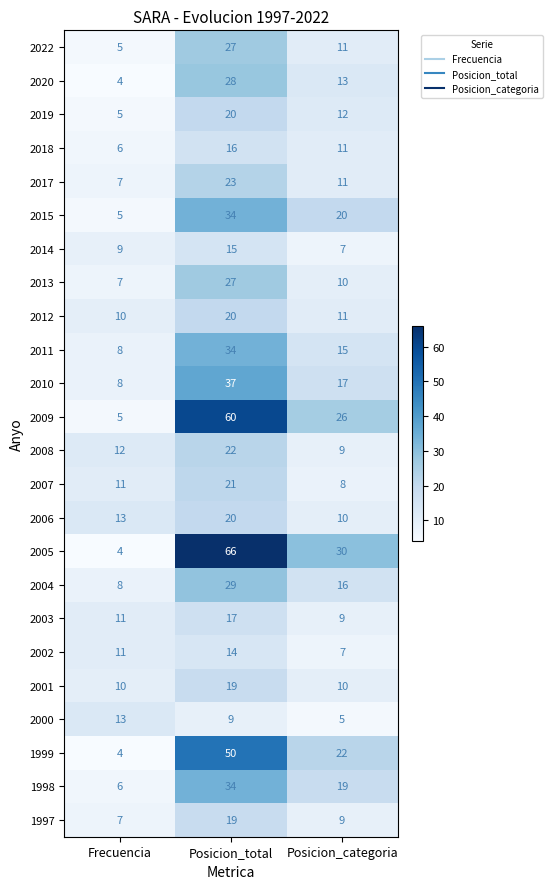

Rank the categories by 2020 value from lowest to highest.

Frecuencia, Posicion_categoria, Posicion_total